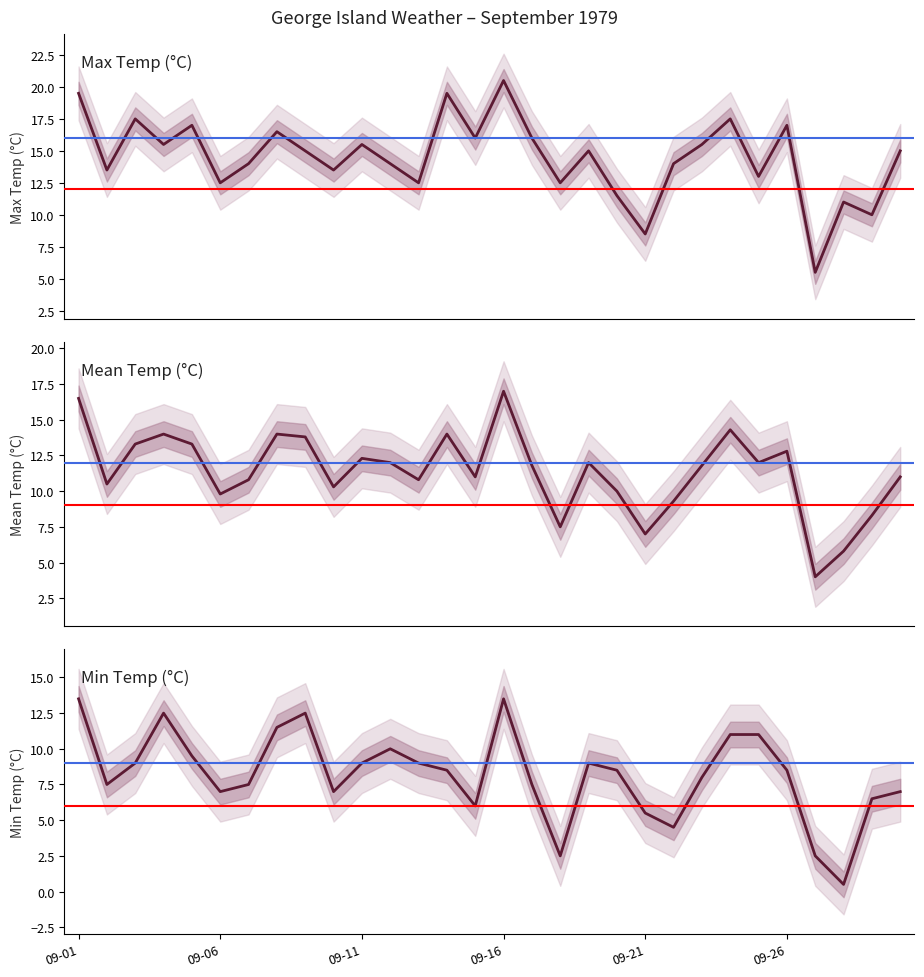

What position from the right is 14?

16